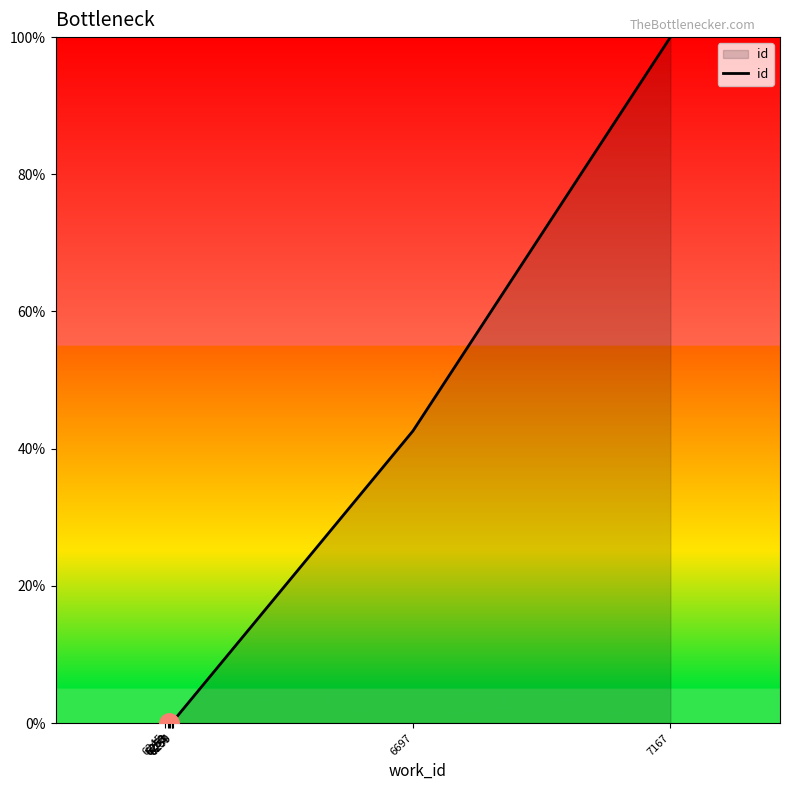

The chart shows a value of 21.1 at 6697. True or false?

False